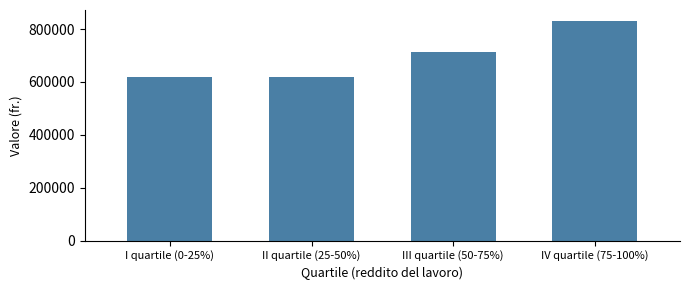

Where is the data nearest to the value 724240?

III quartile (50-75%)